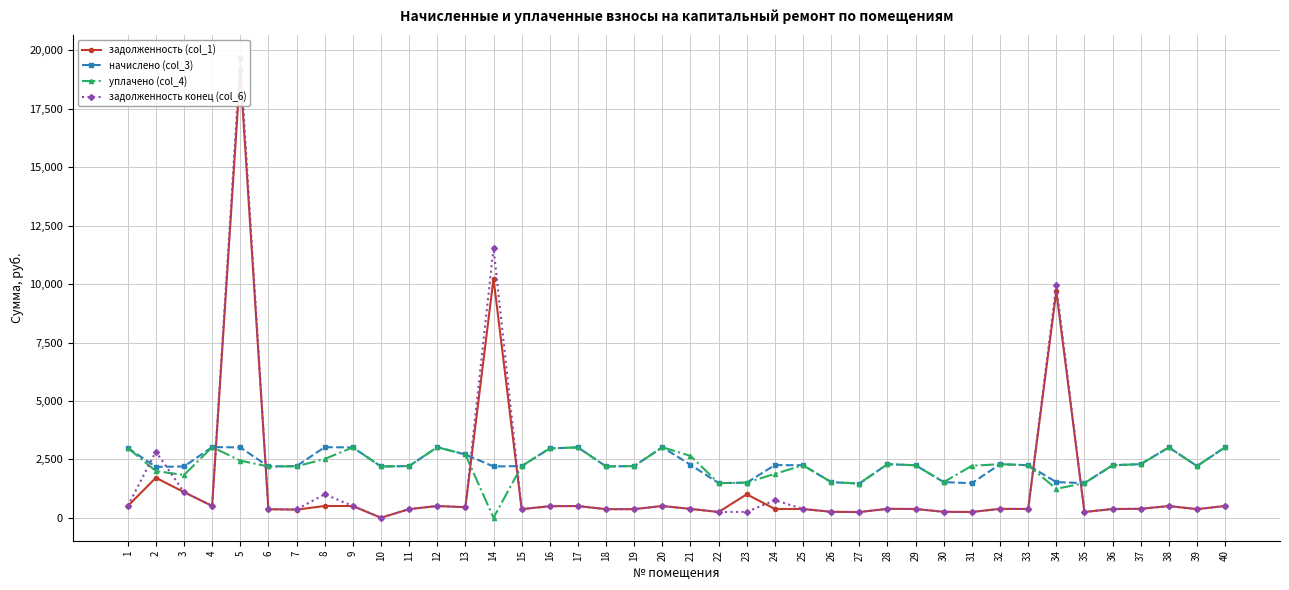

Where is уплачено (col_4) nearest to the value 1512?

23